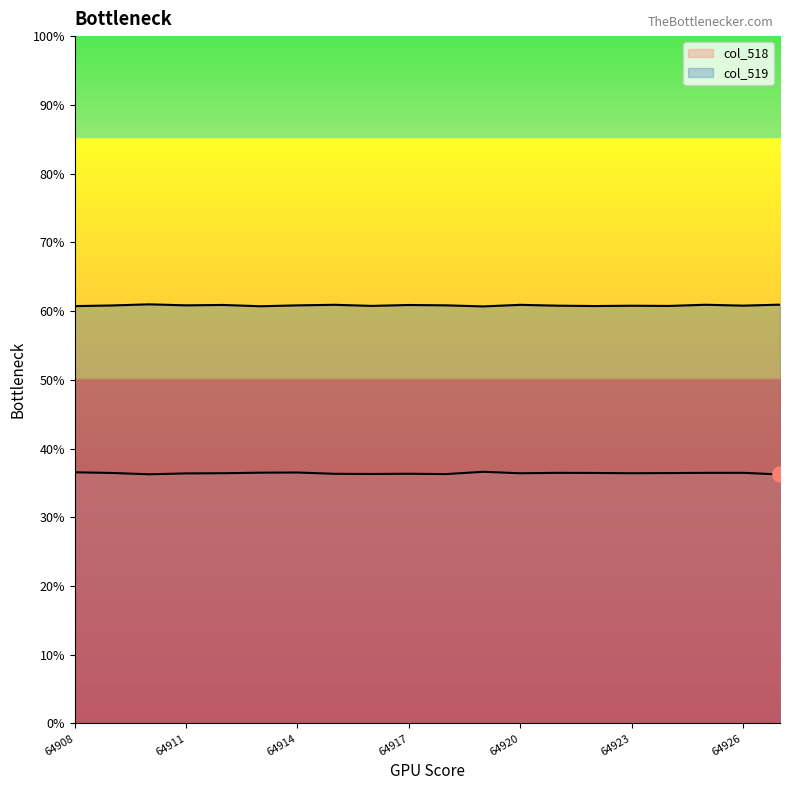

At which category is the sum across all series the highest?

64925